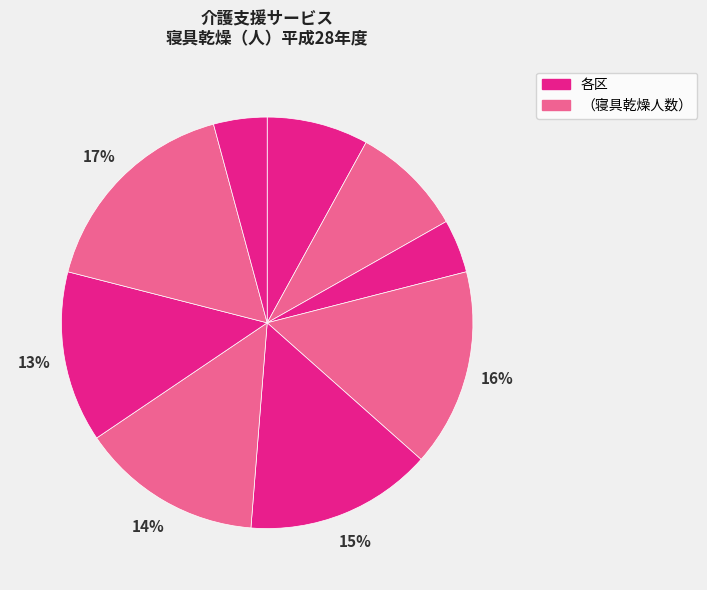

How many slices are in this pie chart?

9